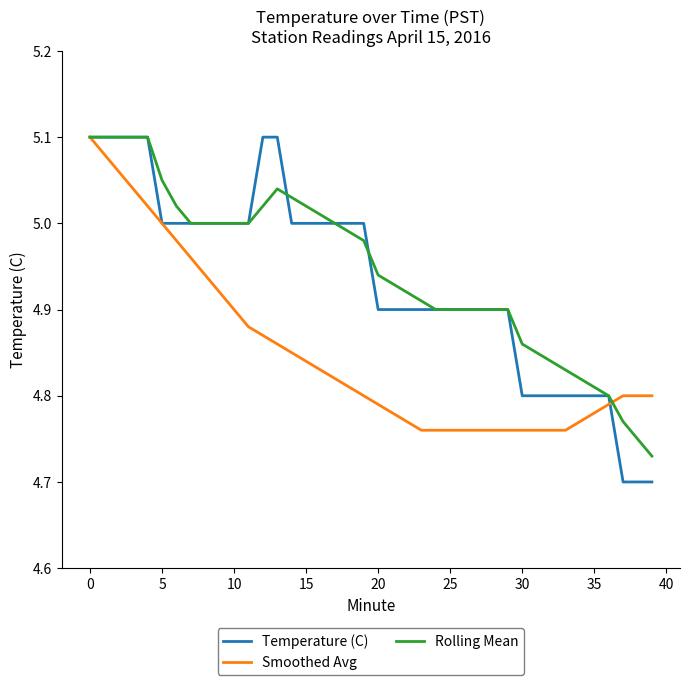

Which series has the largest range (max minus min)?

Temperature (C)